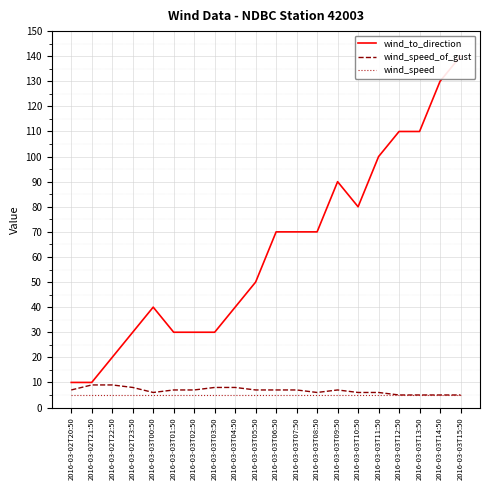

How many data points in wind_to_direction are less than 70?

10